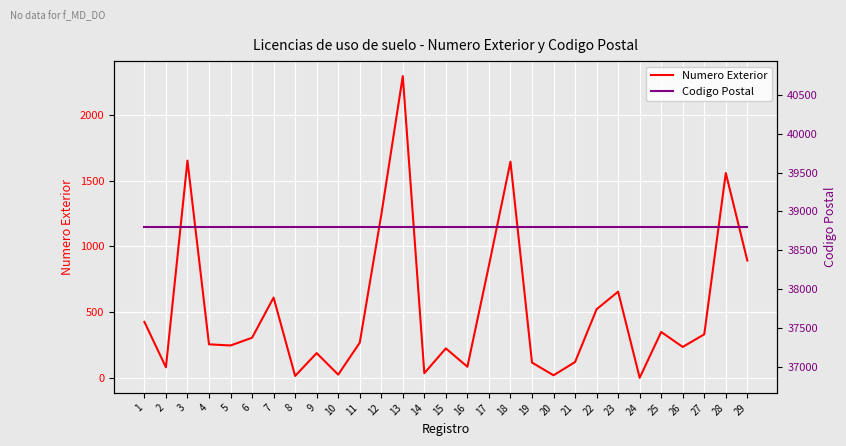

How many series are shown in this chart?

2